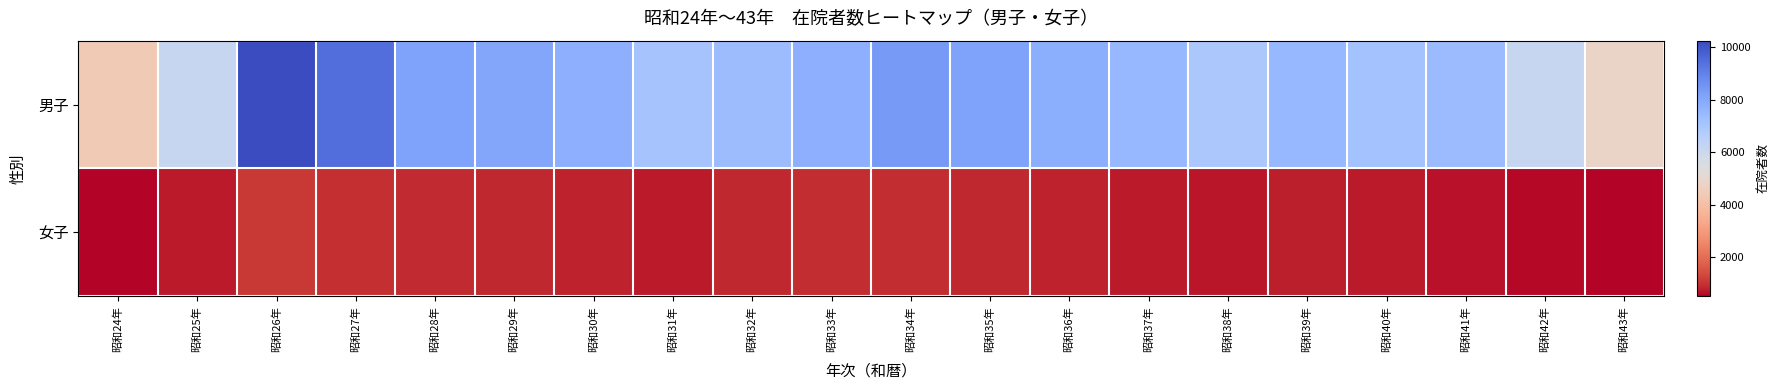

Between 昭和32年 and 昭和33年, which is larger?

昭和33年